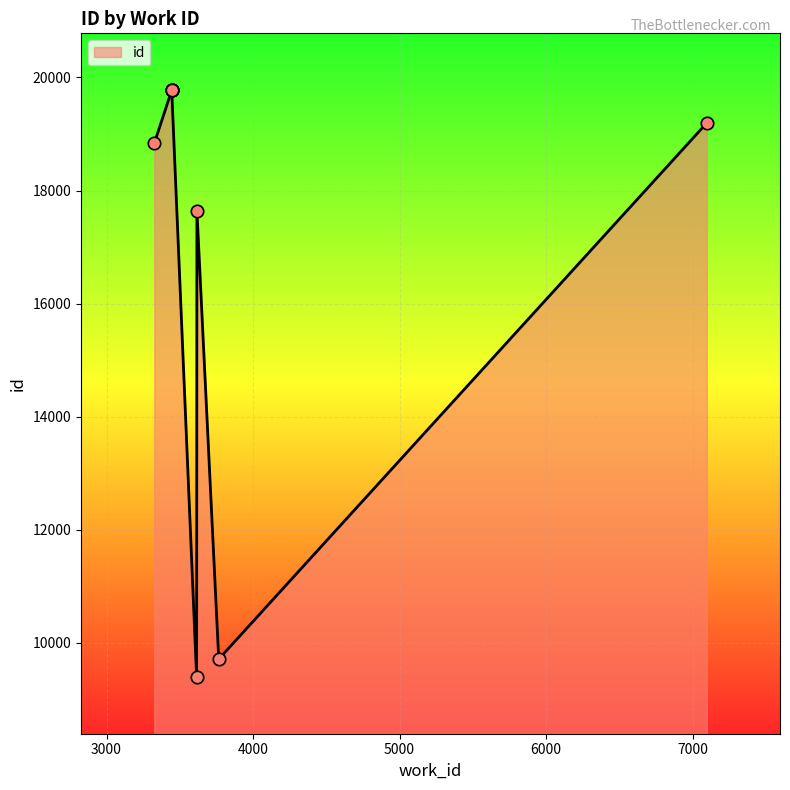

What is the change in value from 7097 to 3445?

+584